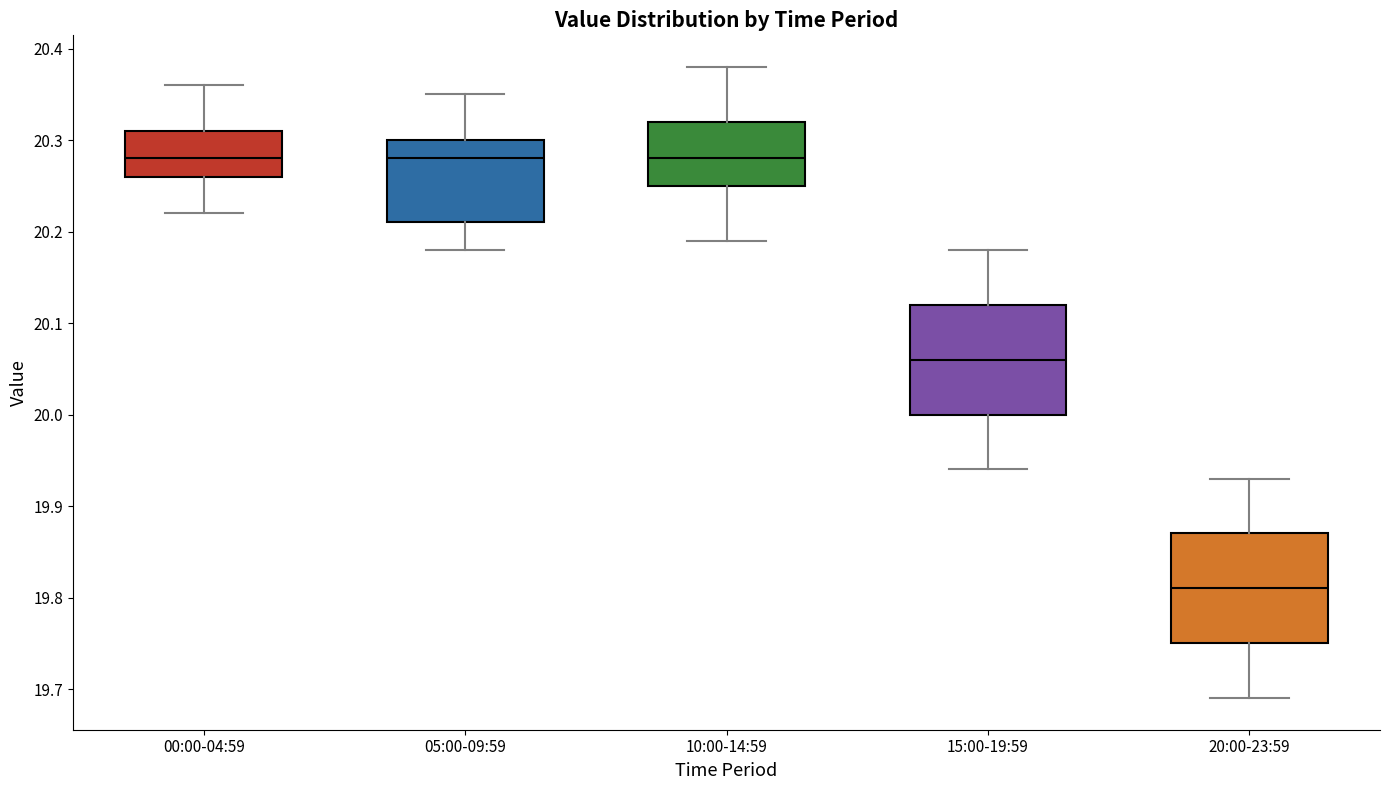

Where does the lower whisker of the box for 05:00-09:59 end on the y-axis? The values are not printed on the chart, so give them approximately, as read against the axis.

20.18